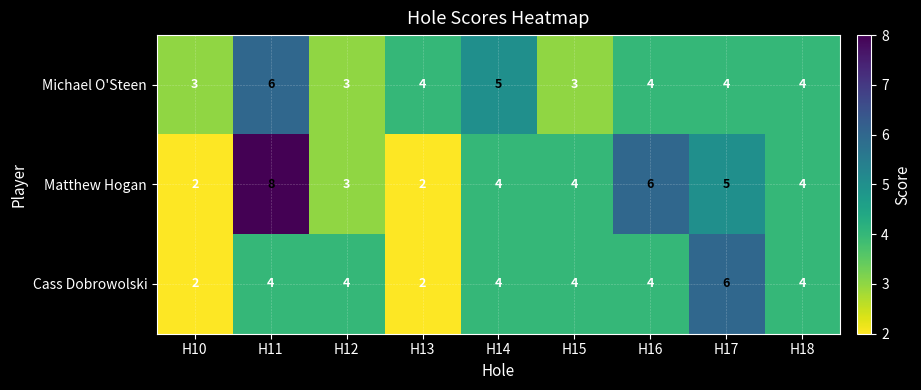

Which series changed the most between H14 and H18?

Michael O'Steen